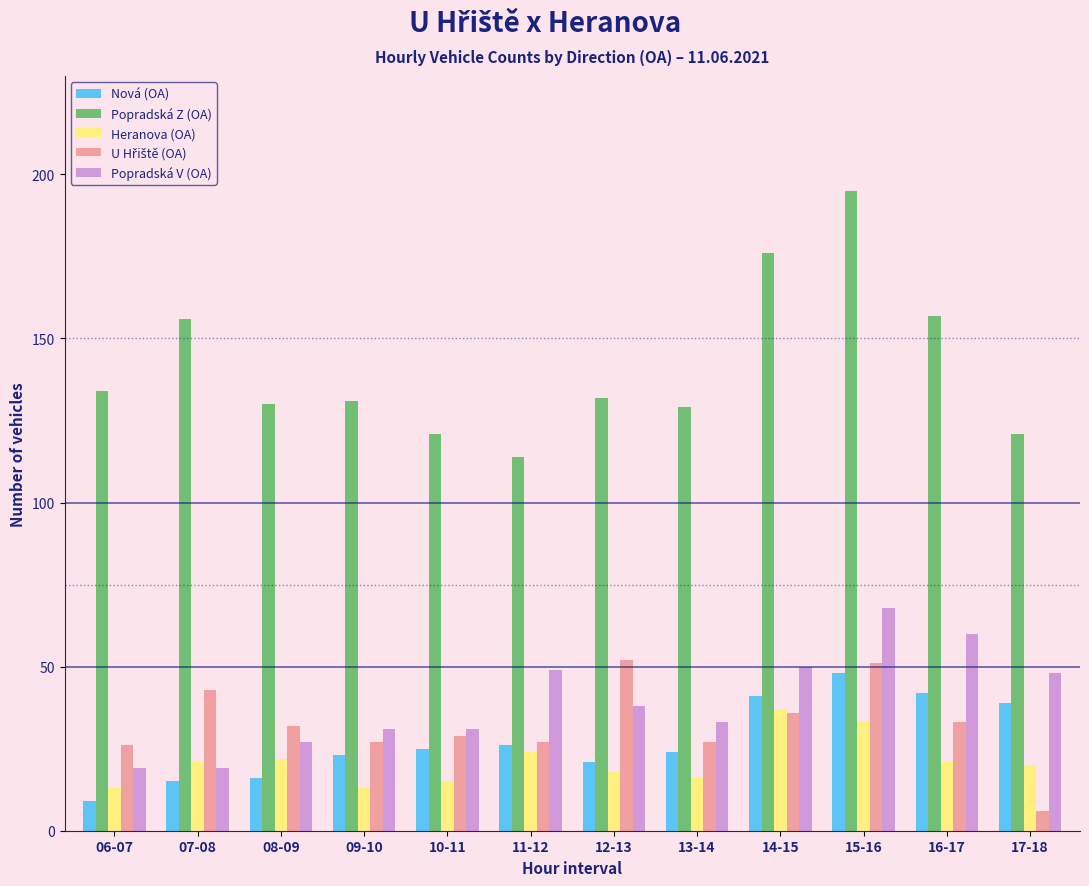

Which series has the largest range (max minus min)?

Popradská Z (OA)